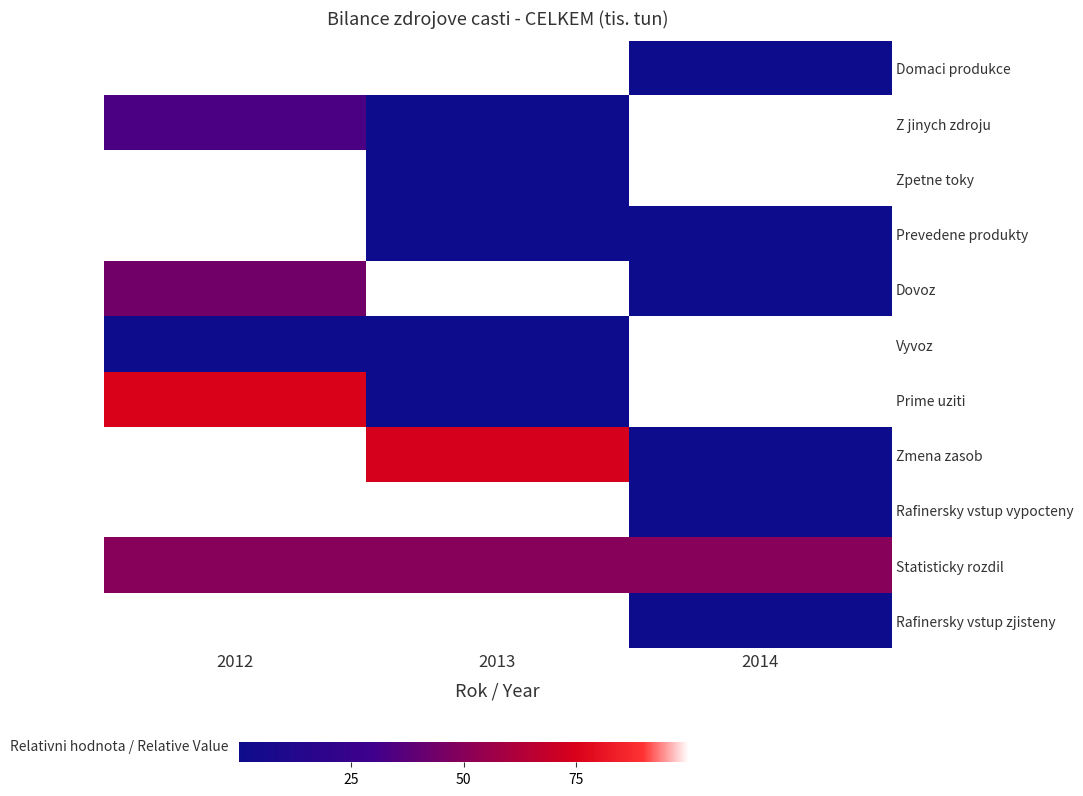

At how many categories does at least one series exceed 0?

3